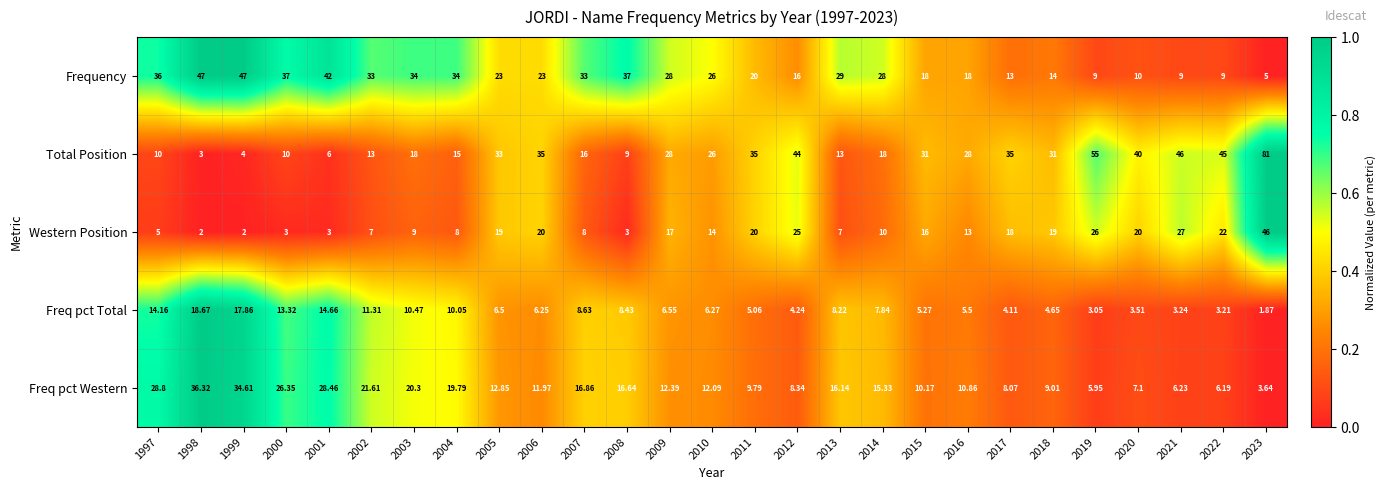

At 2021, list the series in order from smallest to largest.

Freq pct Total, Freq pct Western, Frequency, Western Position, Total Position